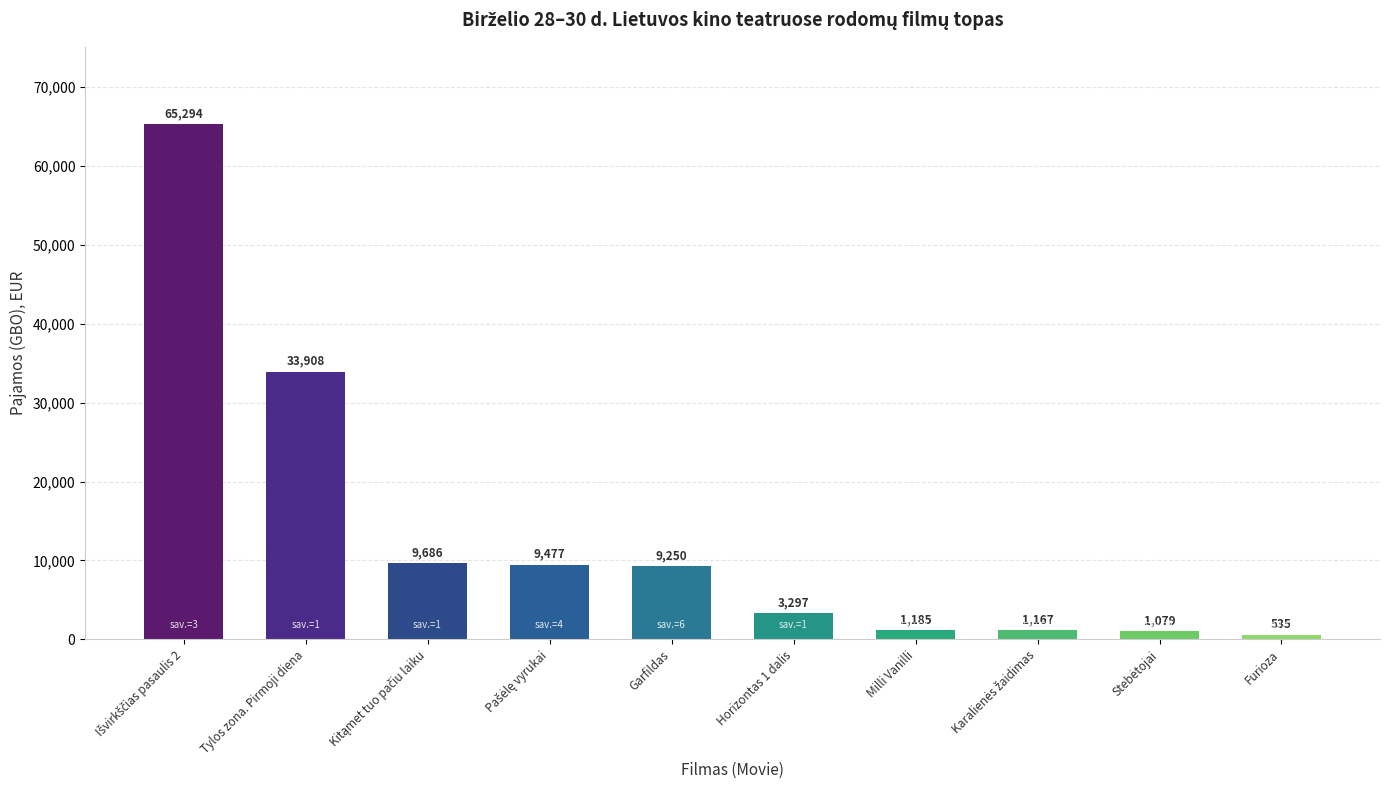

The value at Garfildas is 15884.9. True or false?

False